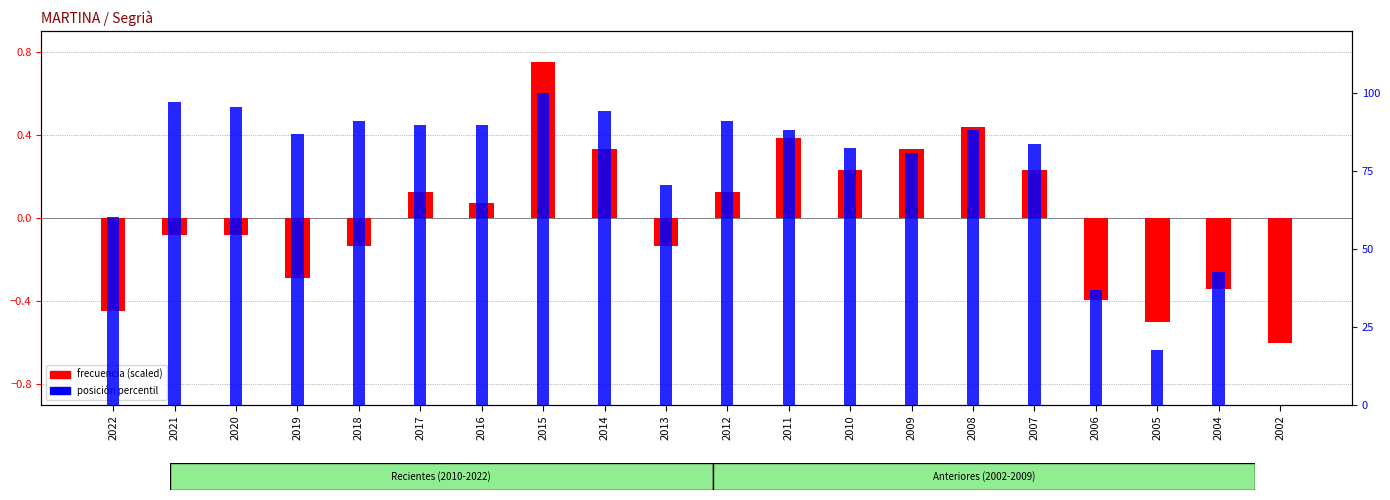

Which series has the largest total across all categories?

posición percentil